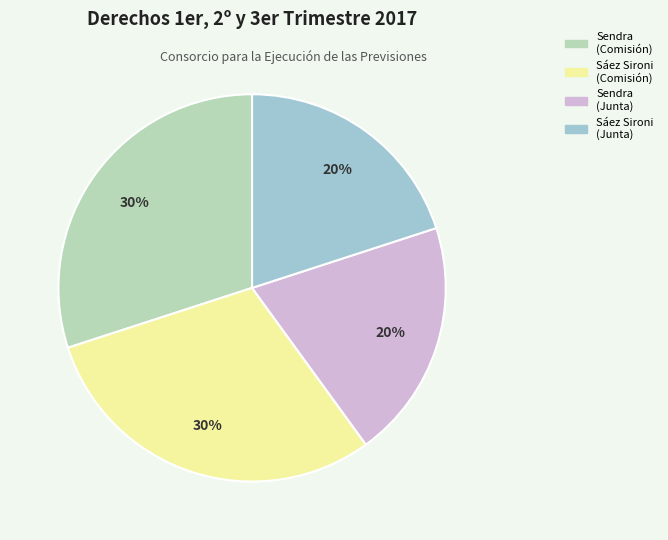

To the nearest percent, what is the difference between the largest and smallest slice percentages?

10%